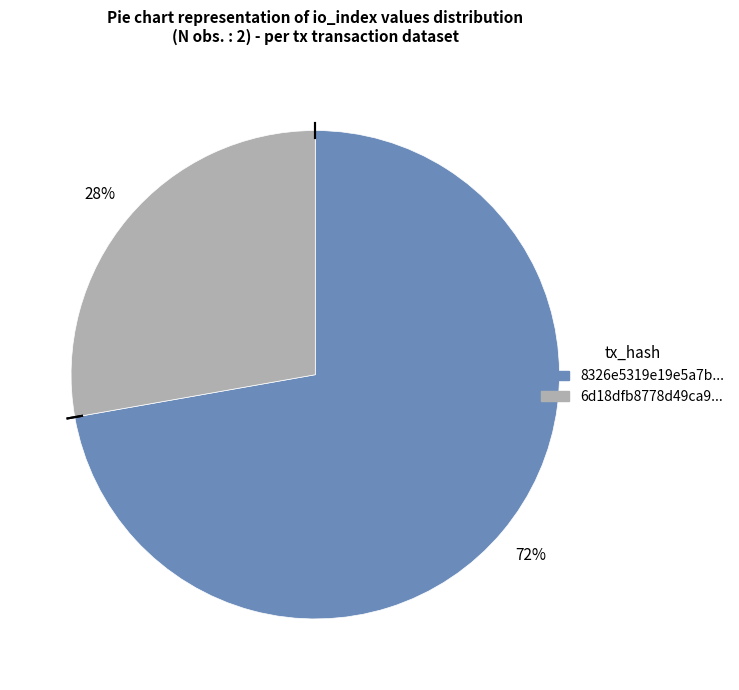

Which category has the smallest portion of the pie?

6d18dfb8778d49ca9...